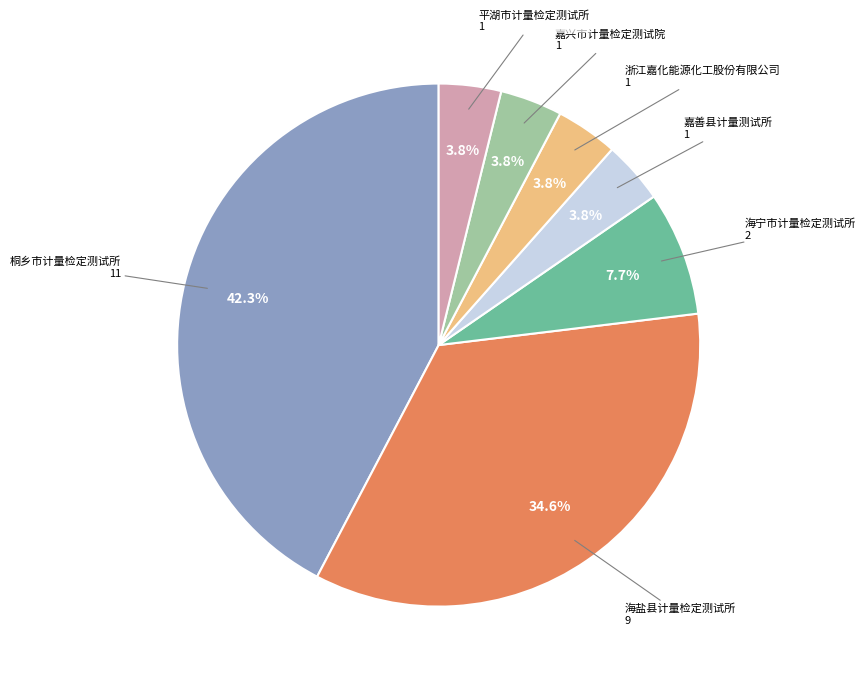

To the nearest percent, what is the average slice percentage?

14%